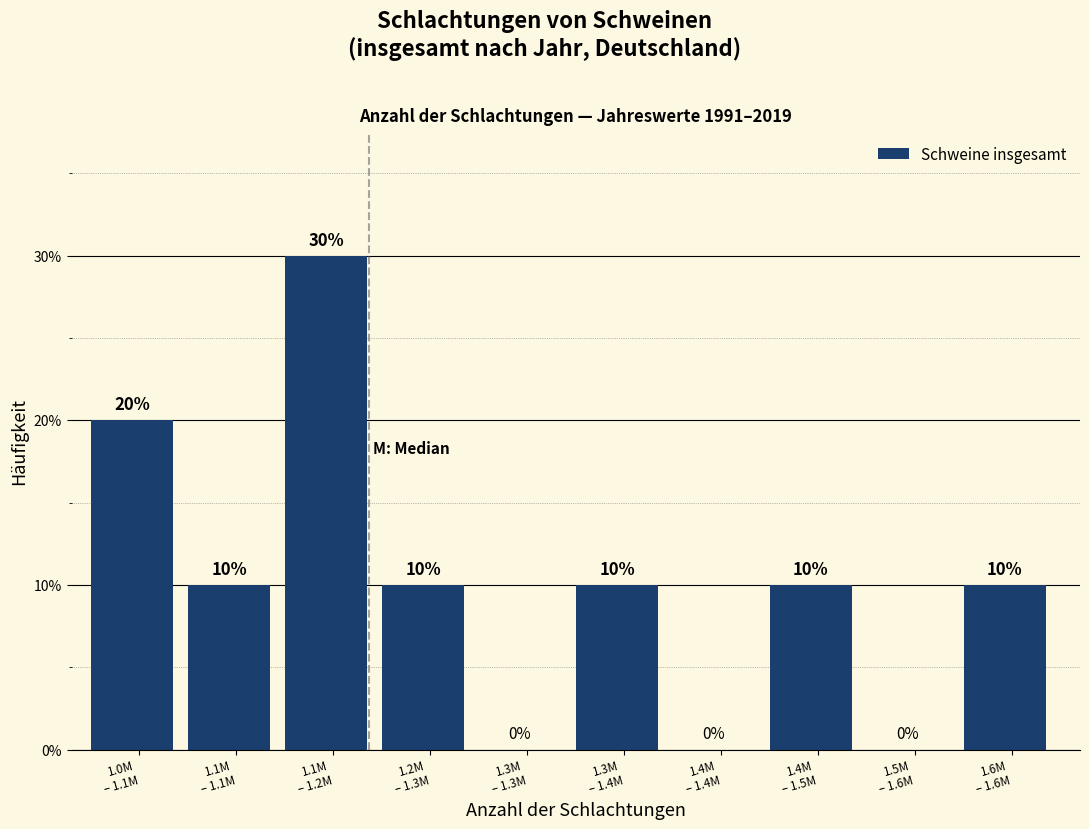

What is the maximum value shown in the chart?

30